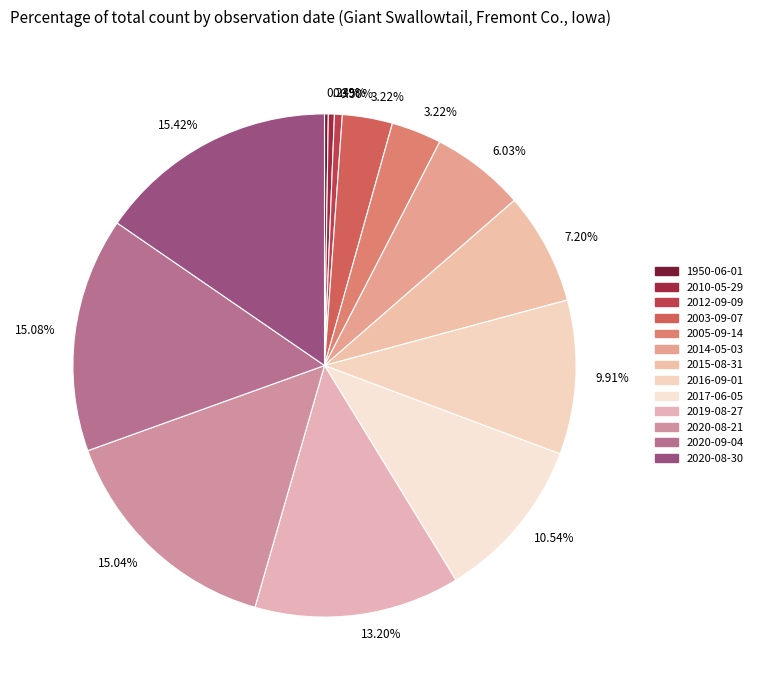

Count the number of slices in the pie.

13